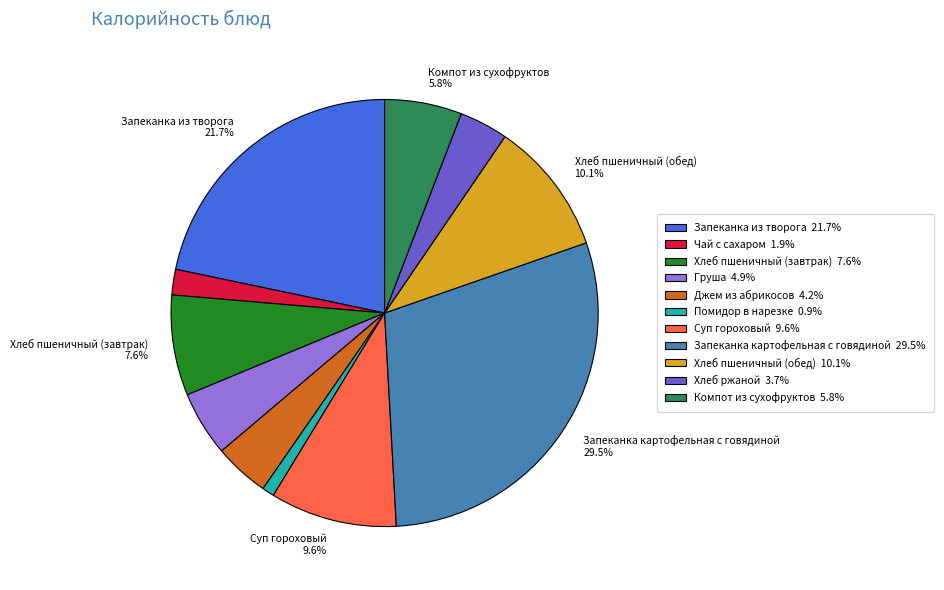

The Компот из сухофруктов slice represents 20% of the pie. True or false?

False